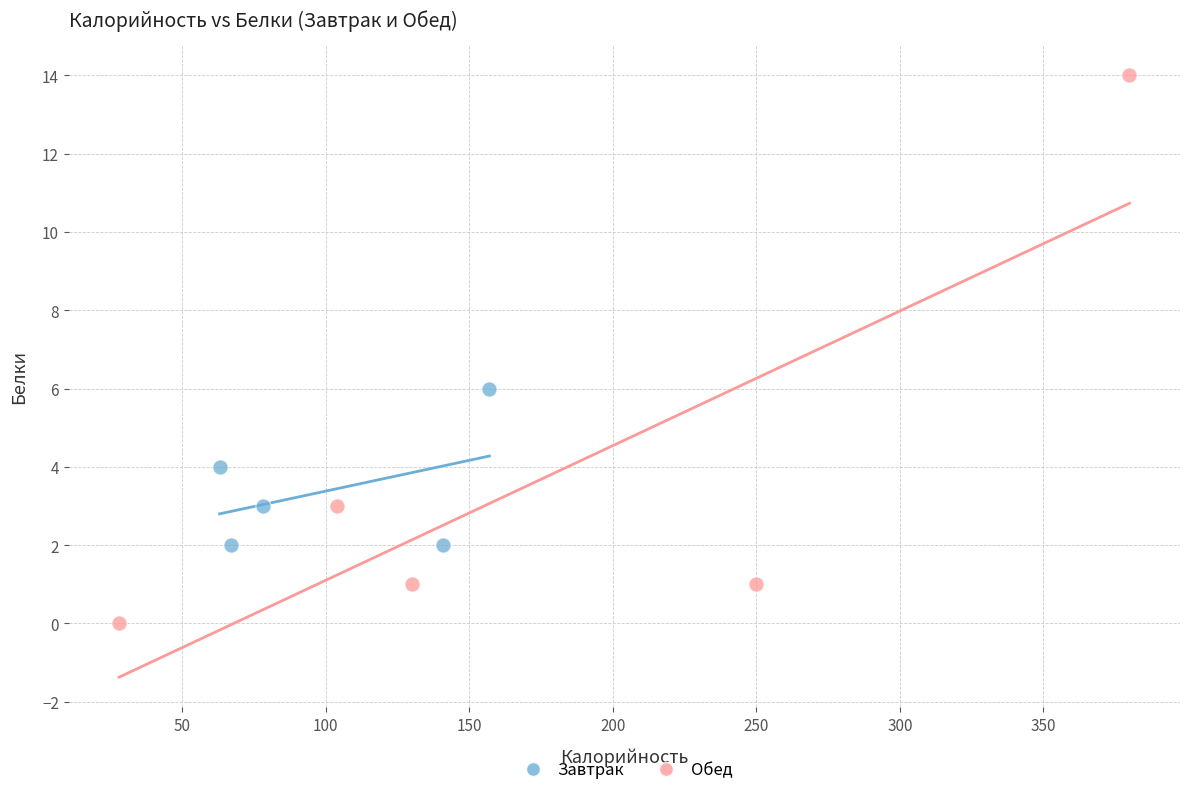

Which series contains the highest Y value?

Обед